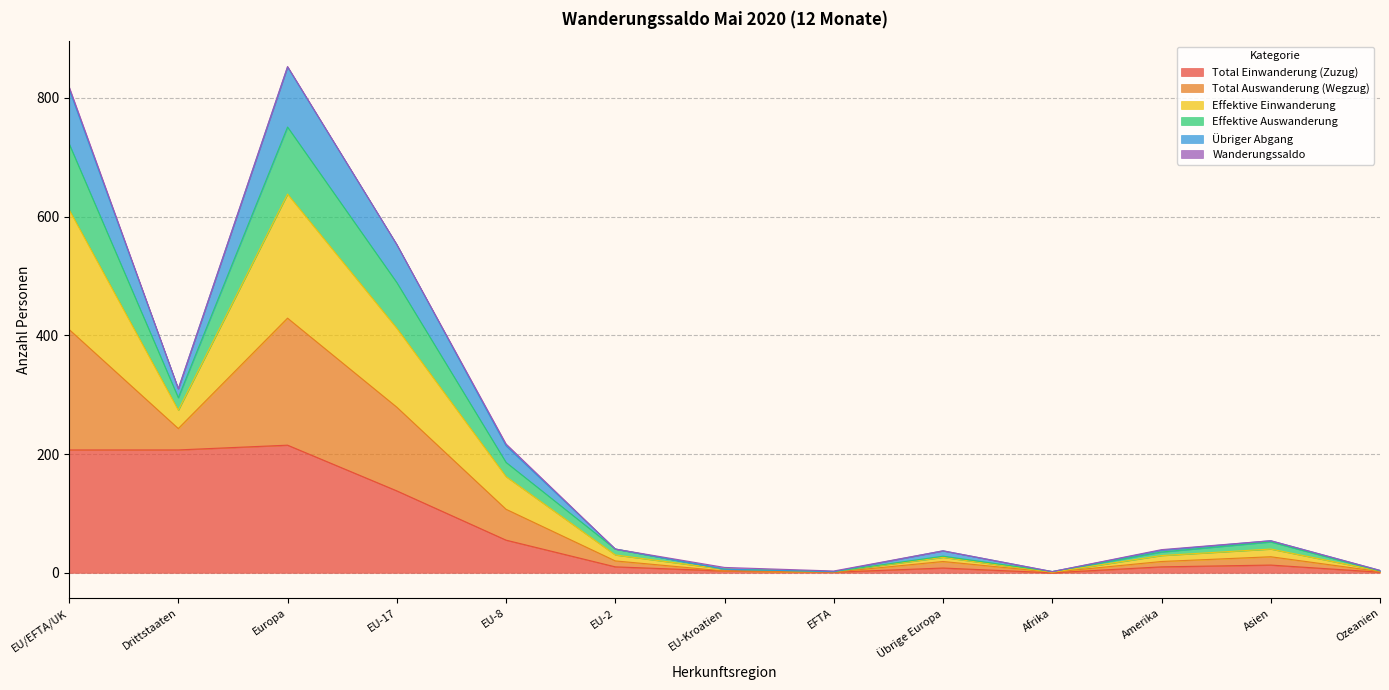

How many interior local valleys does the Effektive Einwanderung series have?

3